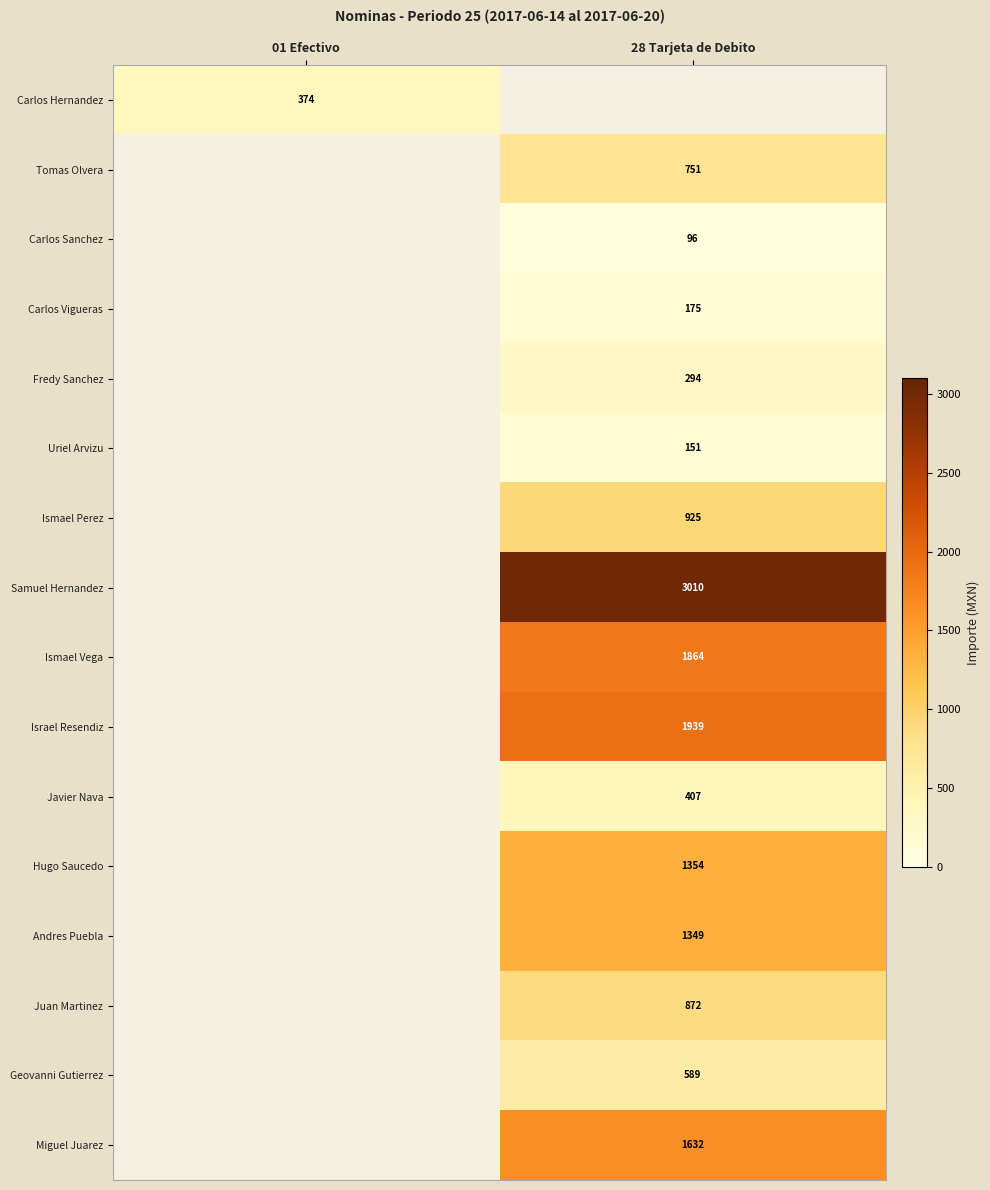

Which has a higher value, 01 Efectivo or 28 Tarjeta de Debito?

28 Tarjeta de Debito